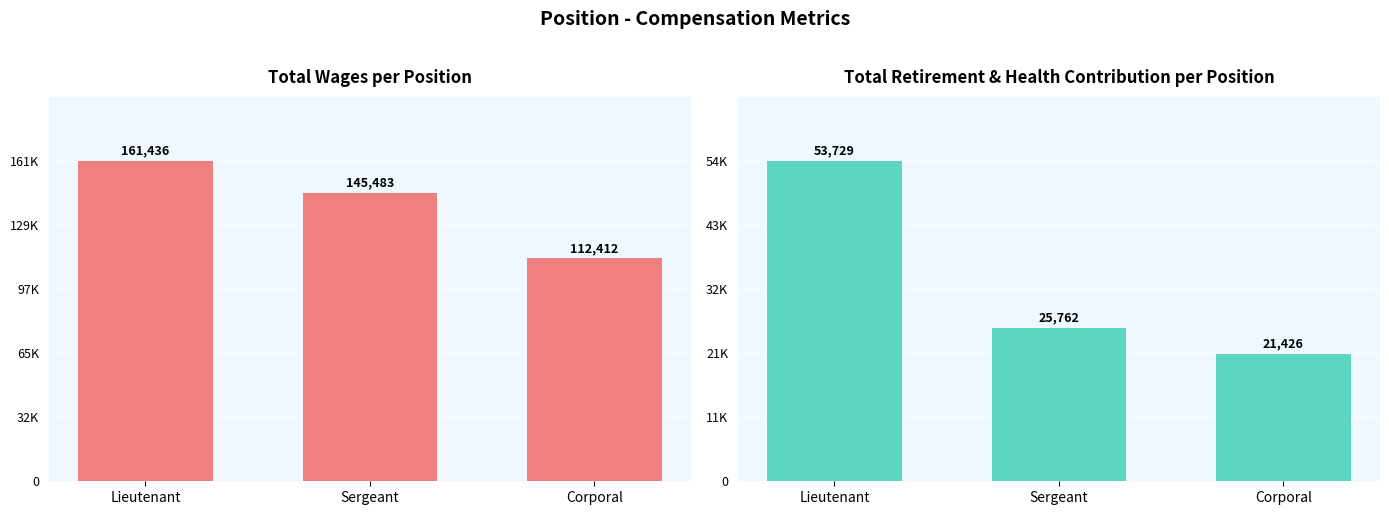

Reading left to right, transcribe all the data shown in this chart.

Total Wages: Lieutenant=161436	Sergeant=145483	Corporal=112412
Total Retirement & Health Contribution: Lieutenant=53729	Sergeant=25762	Corporal=21426